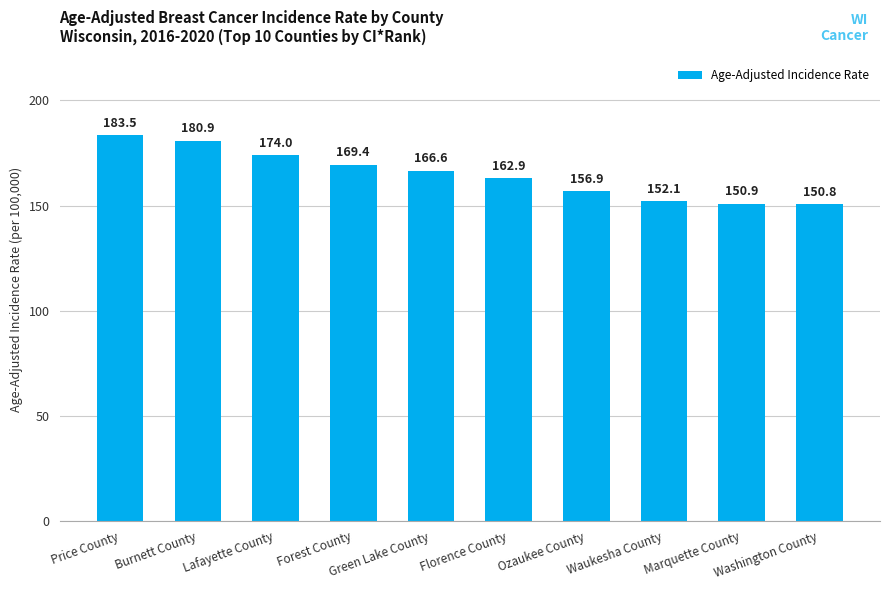

What is the difference between the second highest and minimum values?

30.1